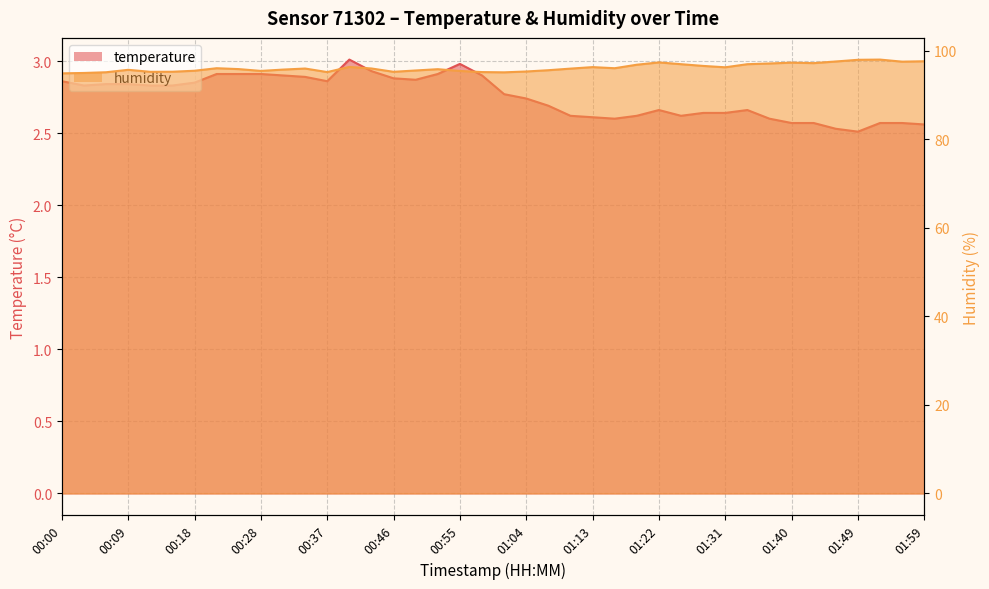

What is the value of the temperature point at the 40th from the left?

2.6